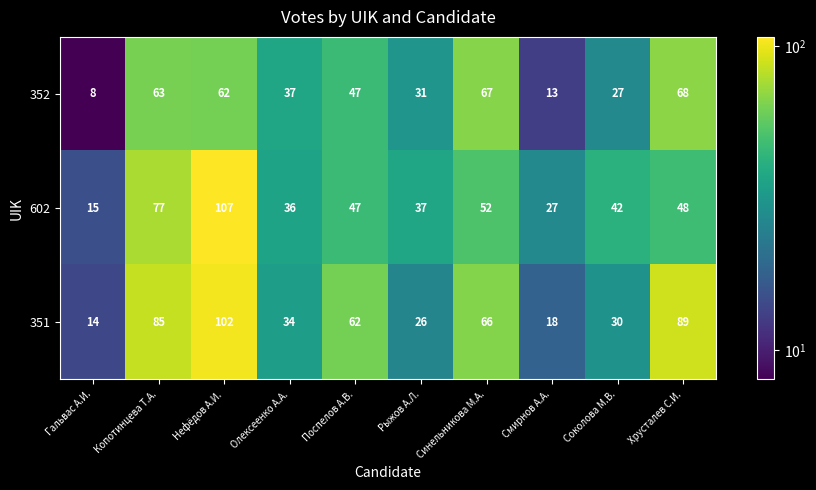

True or false: 352 has a value of 68 at Хрусталев С.И..

True